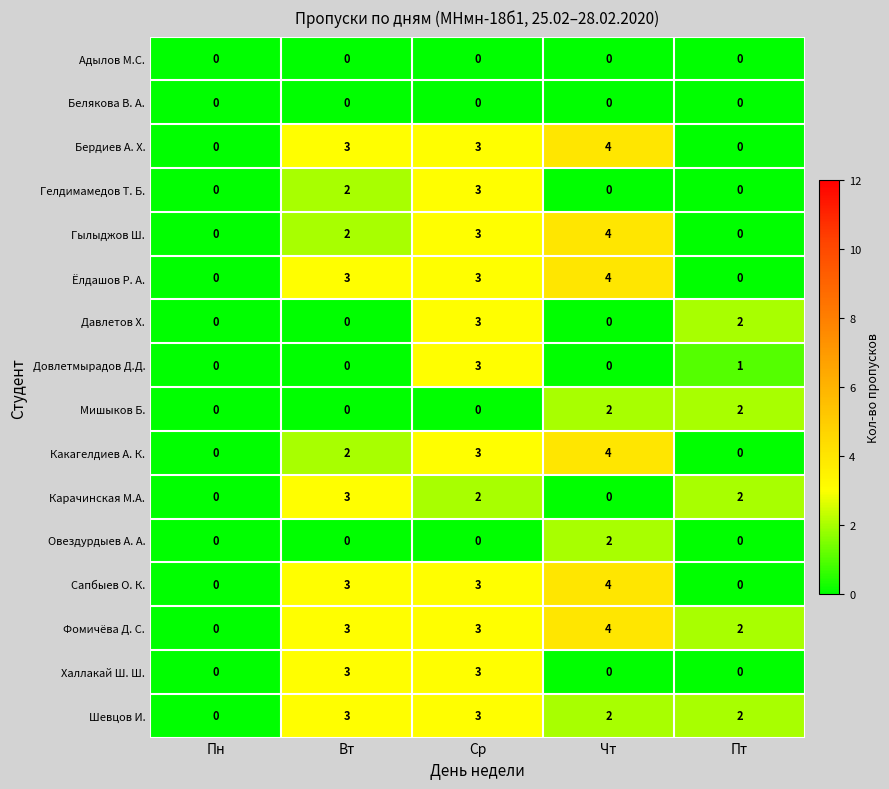

Count the Ёлдашов Р. А. values in the range 0 to 3.

4